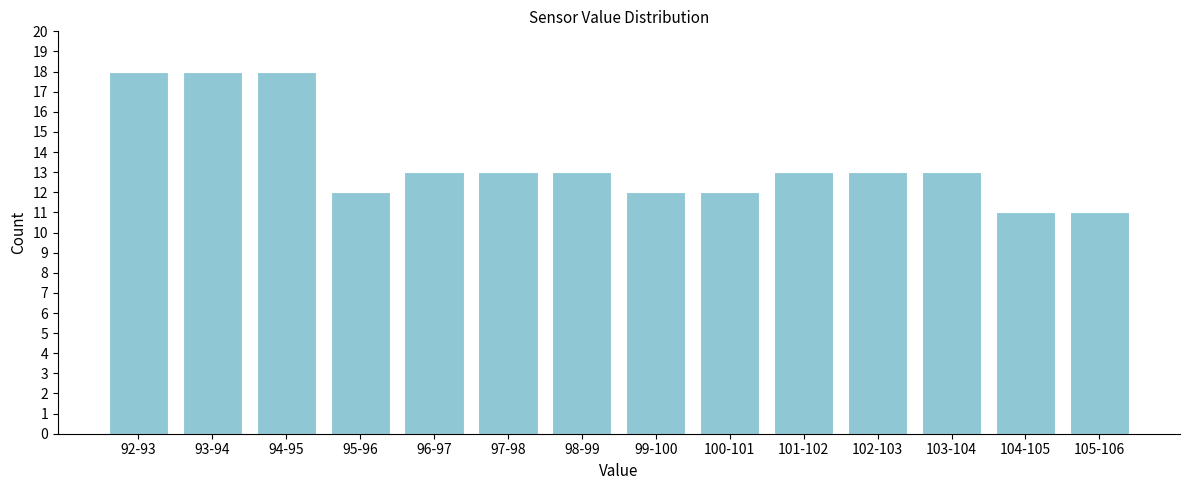

Reading left to right, list all the values displayed in this chart.

92-93=18	93-94=18	94-95=18	95-96=12	96-97=13	97-98=13	98-99=13	99-100=12	100-101=12	101-102=13	102-103=13	103-104=13	104-105=11	105-106=11